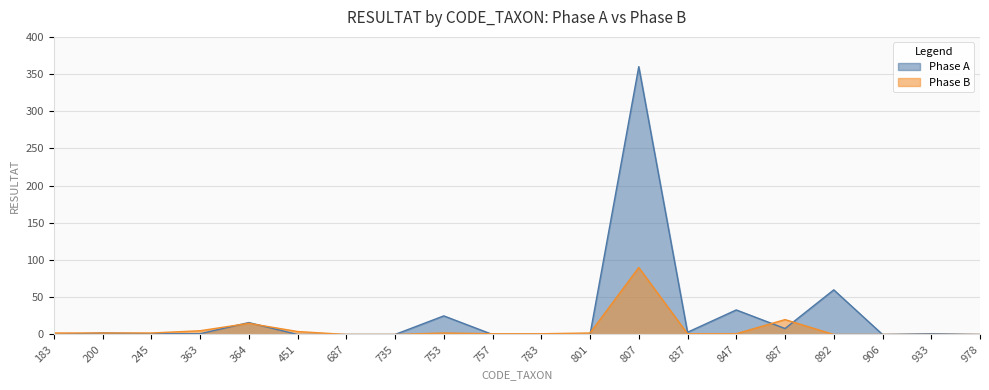

How many lines are shown in the chart?

2